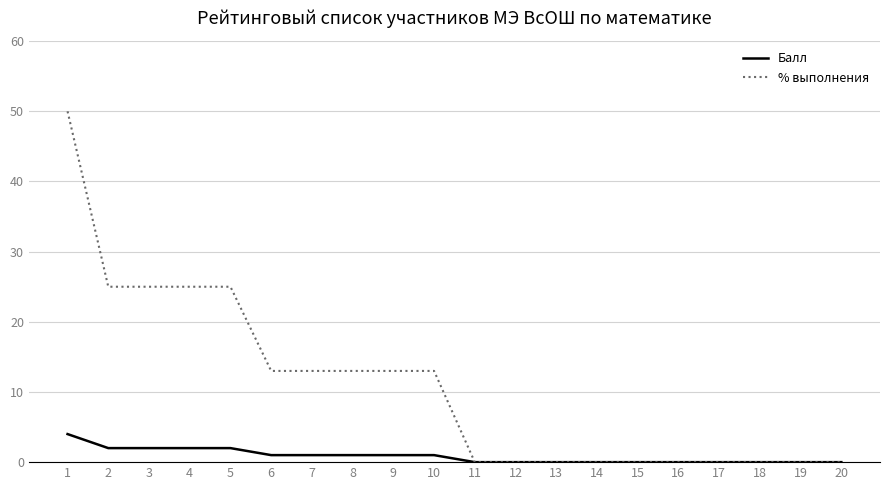

Does the chart have visible grid lines?

Yes